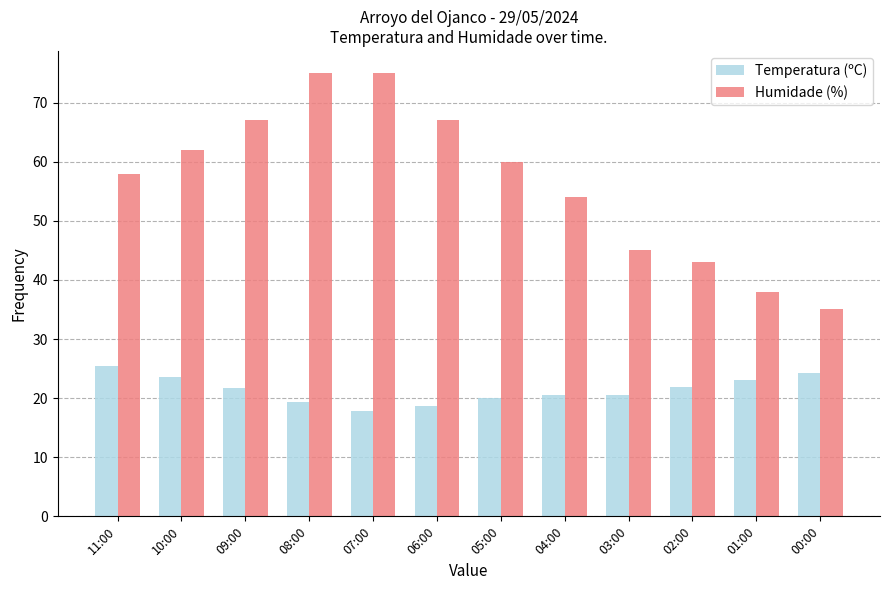

How many data points in Temperatura (ºC) are less than 21?

6